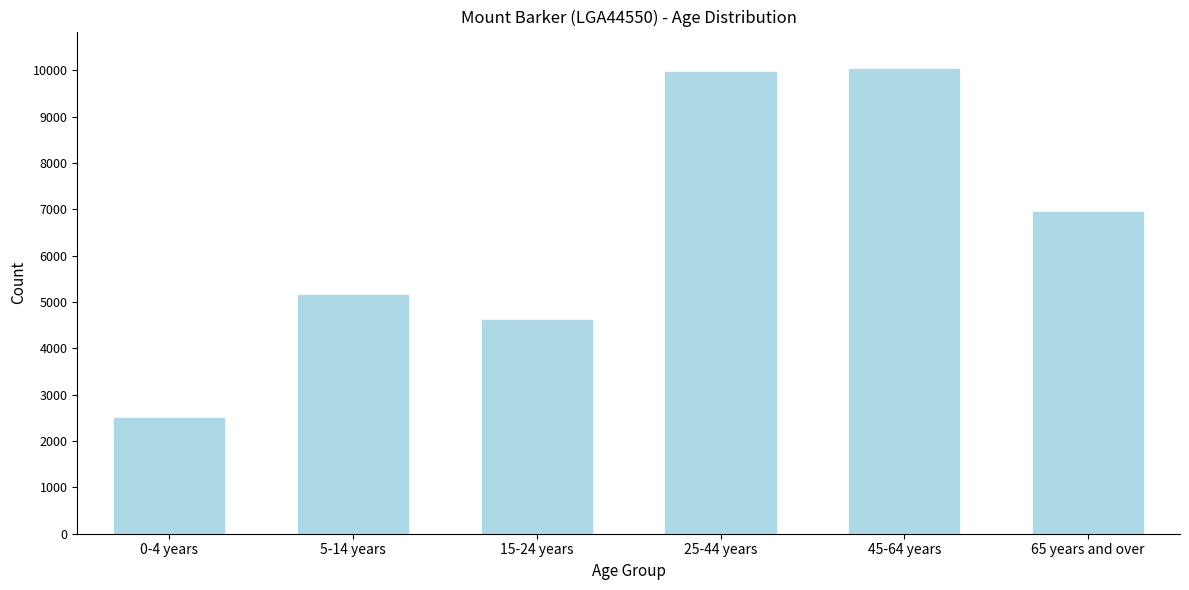

Reading right to left, extract all data points from this chart.

65 years and over=6941	45-64 years=10035	25-44 years=9971	15-24 years=4623	5-14 years=5158	0-4 years=2494